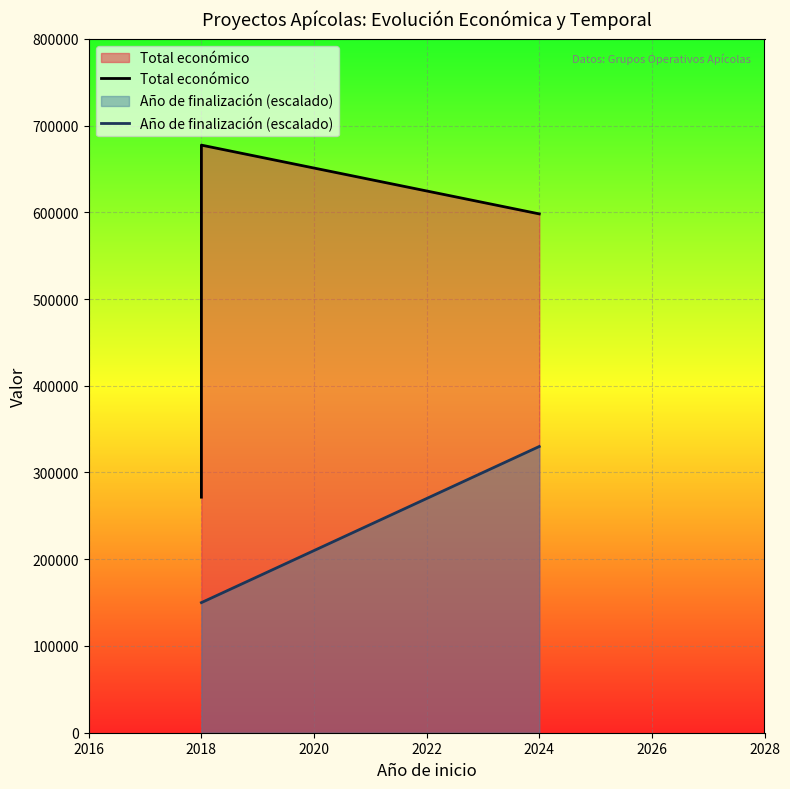

Which series has the largest range (max minus min)?

Total económico